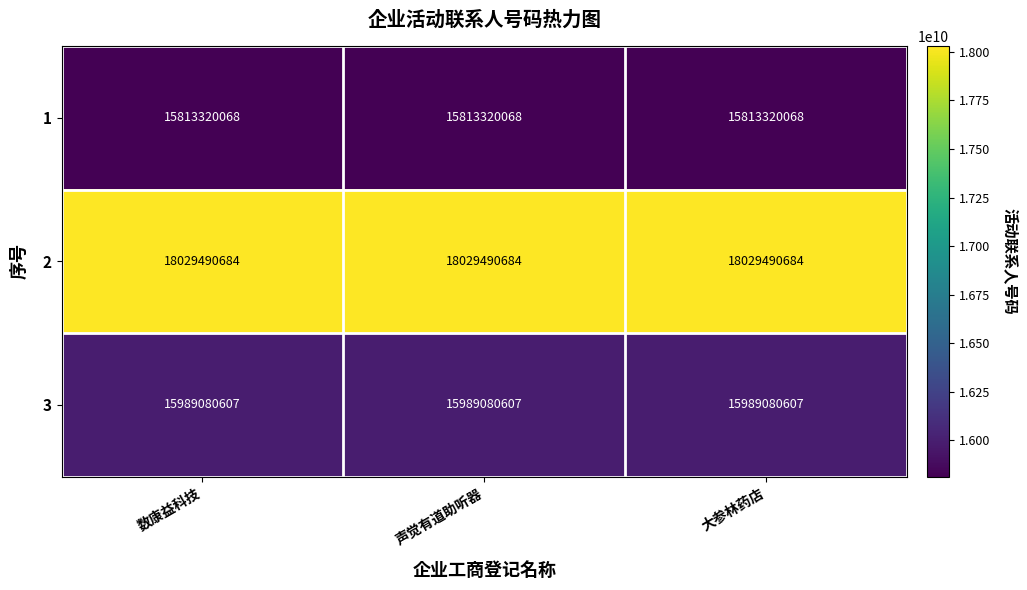

What is the spread (max minus min) of values at 数康益科技?

2216170616